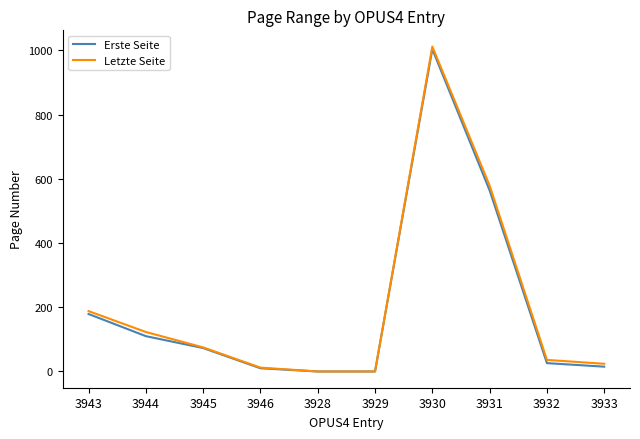

What is the highest value of the Erste Seite series?

1004